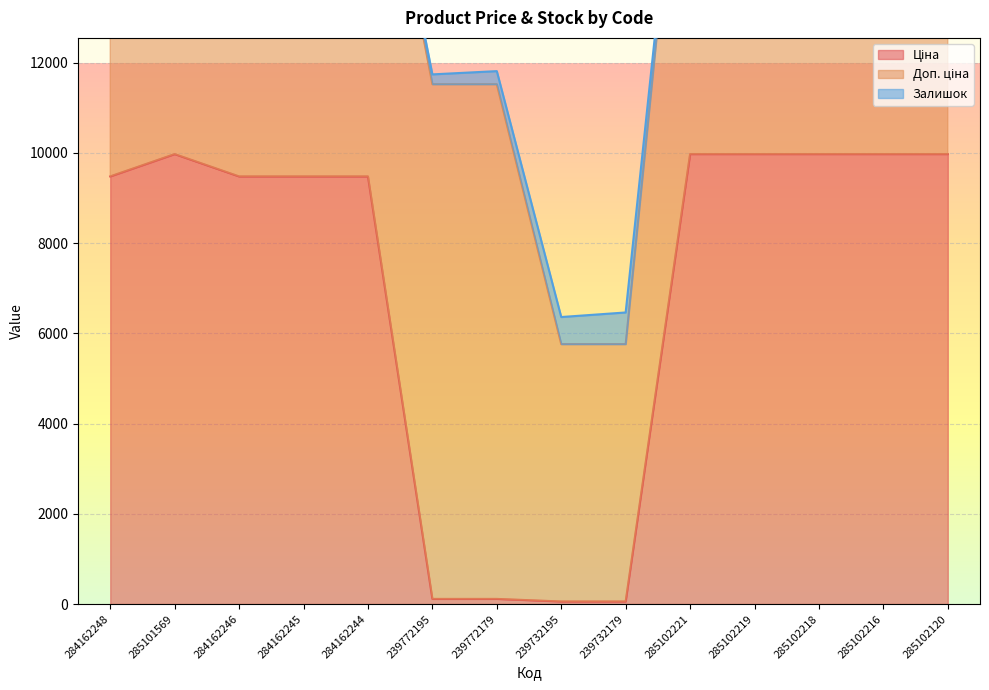

Is it true that Залишок equals 408.5 at 239772179?

False